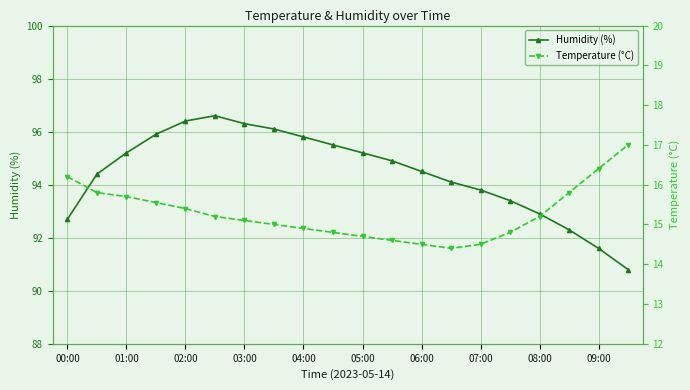

Is it true that Humidity (%) equals 93.8 at 07:00?

True